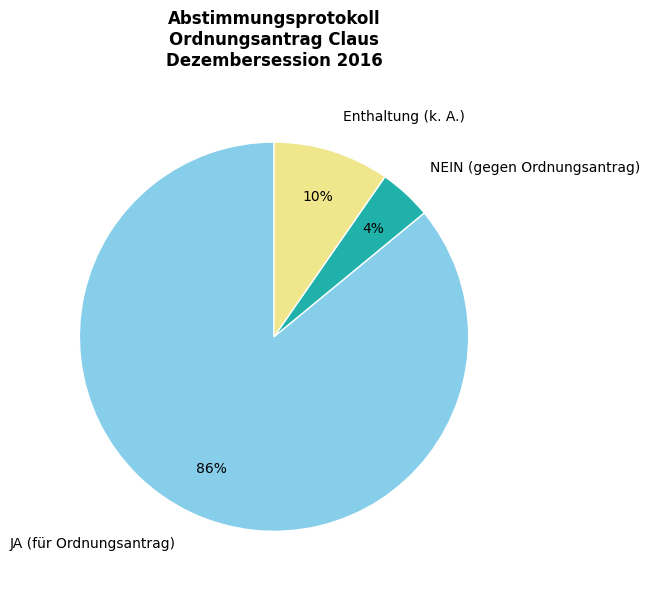

Combined, do JA (für Ordnungsantrag) and NEIN (gegen Ordnungsantrag) account for over 50%?

Yes